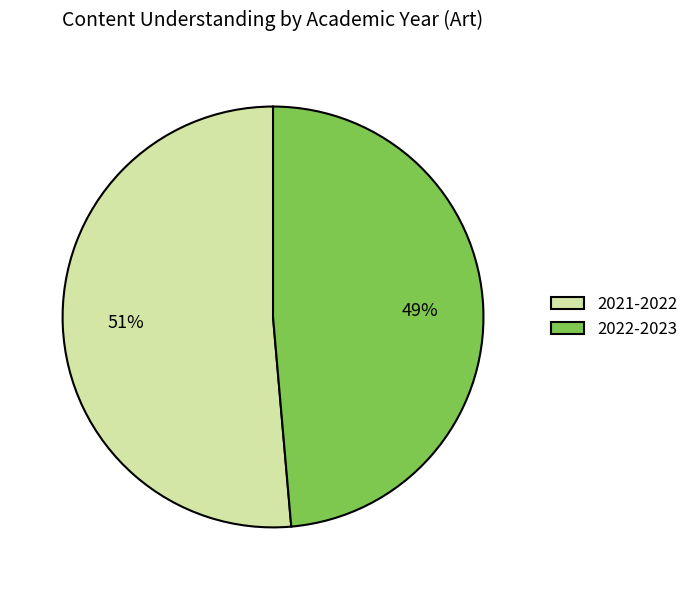

Count the number of slices in the pie.

2